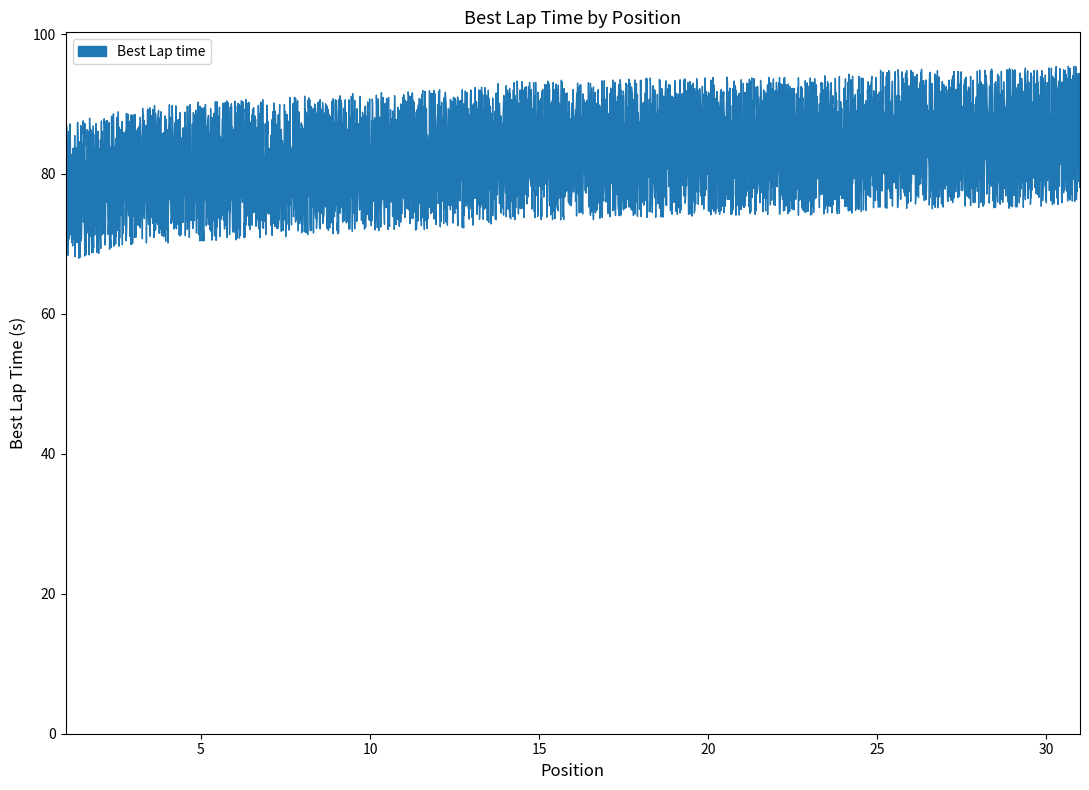

What is the change in value from 22 to 29?

+1.1